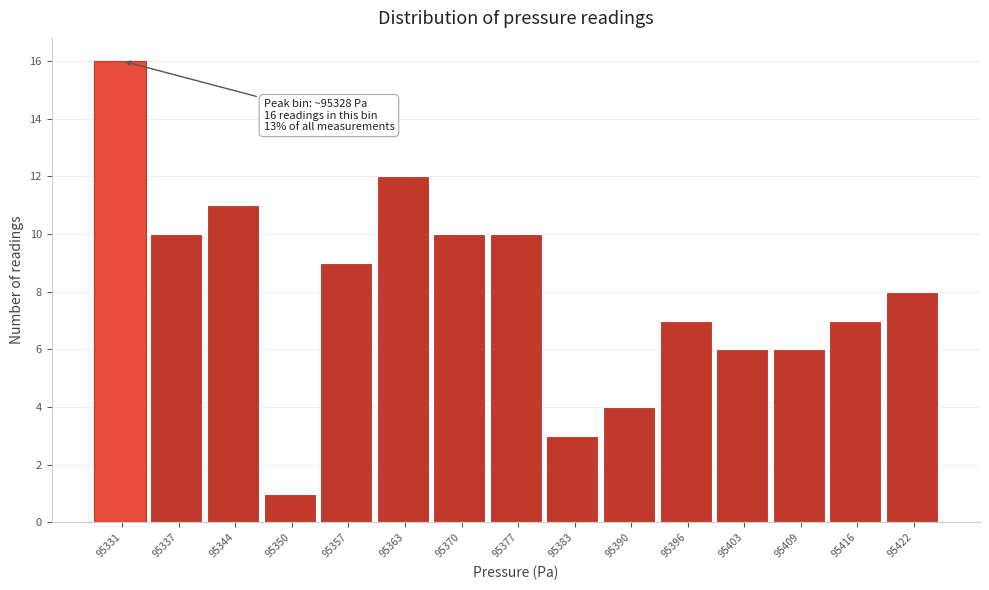

Over which range of the x-axis is the bar tallest?

95328 to 95335